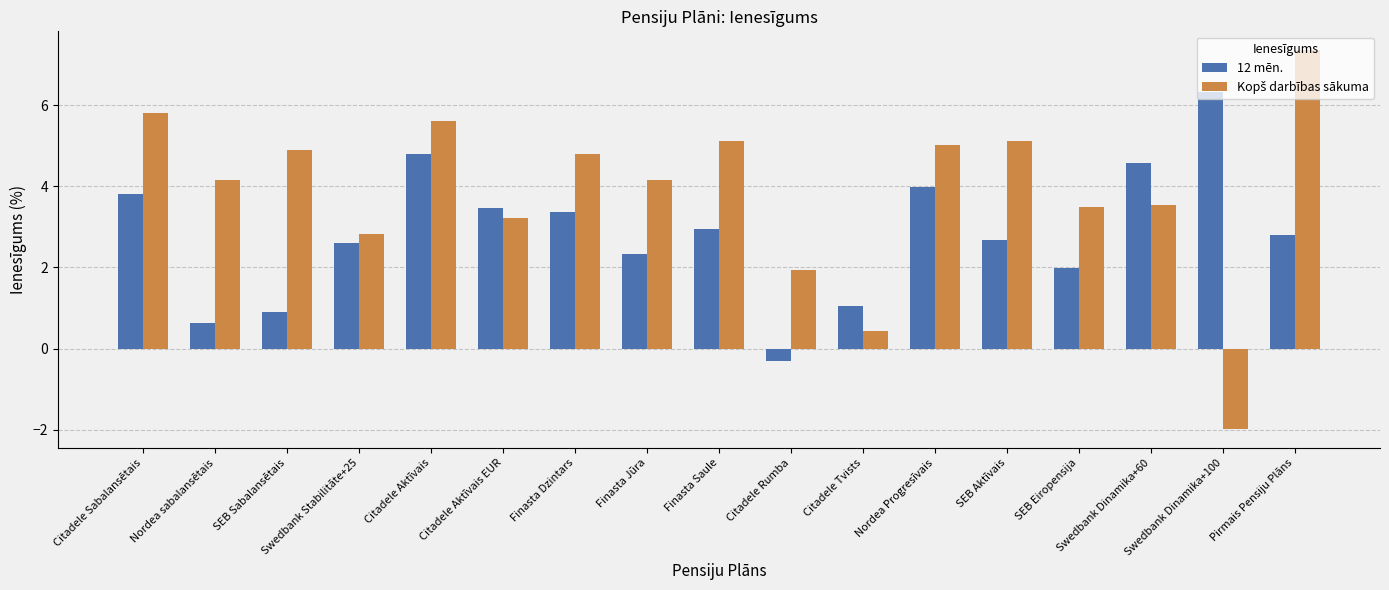

Count the number of categories in the chart.

17